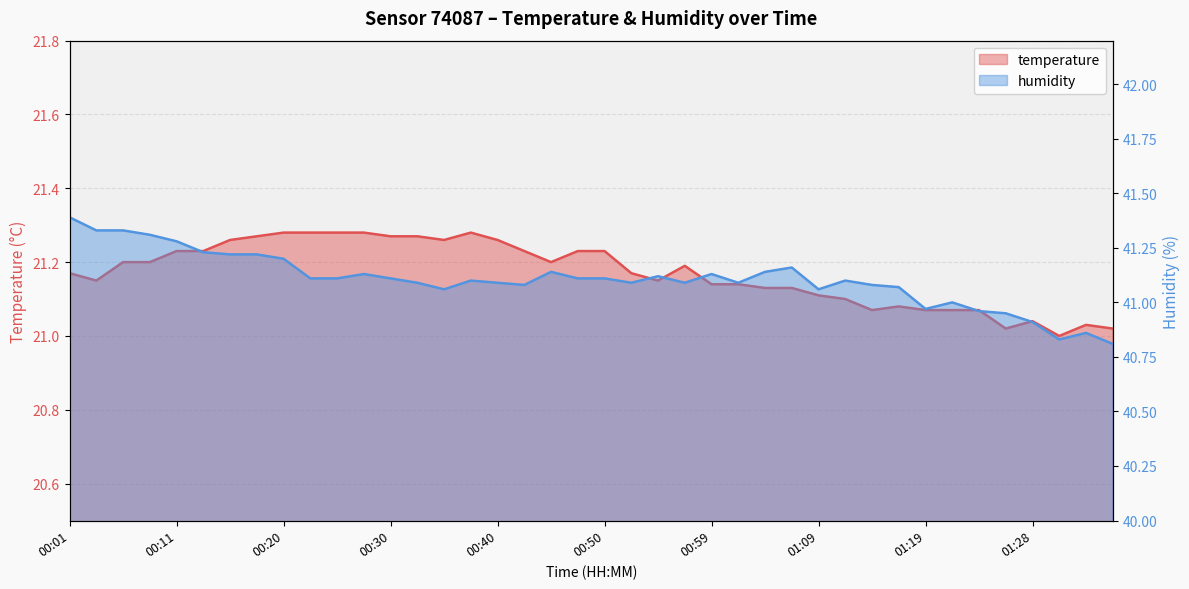

What is the sum of the humidity values at 00:25 and 00:35?

82.2